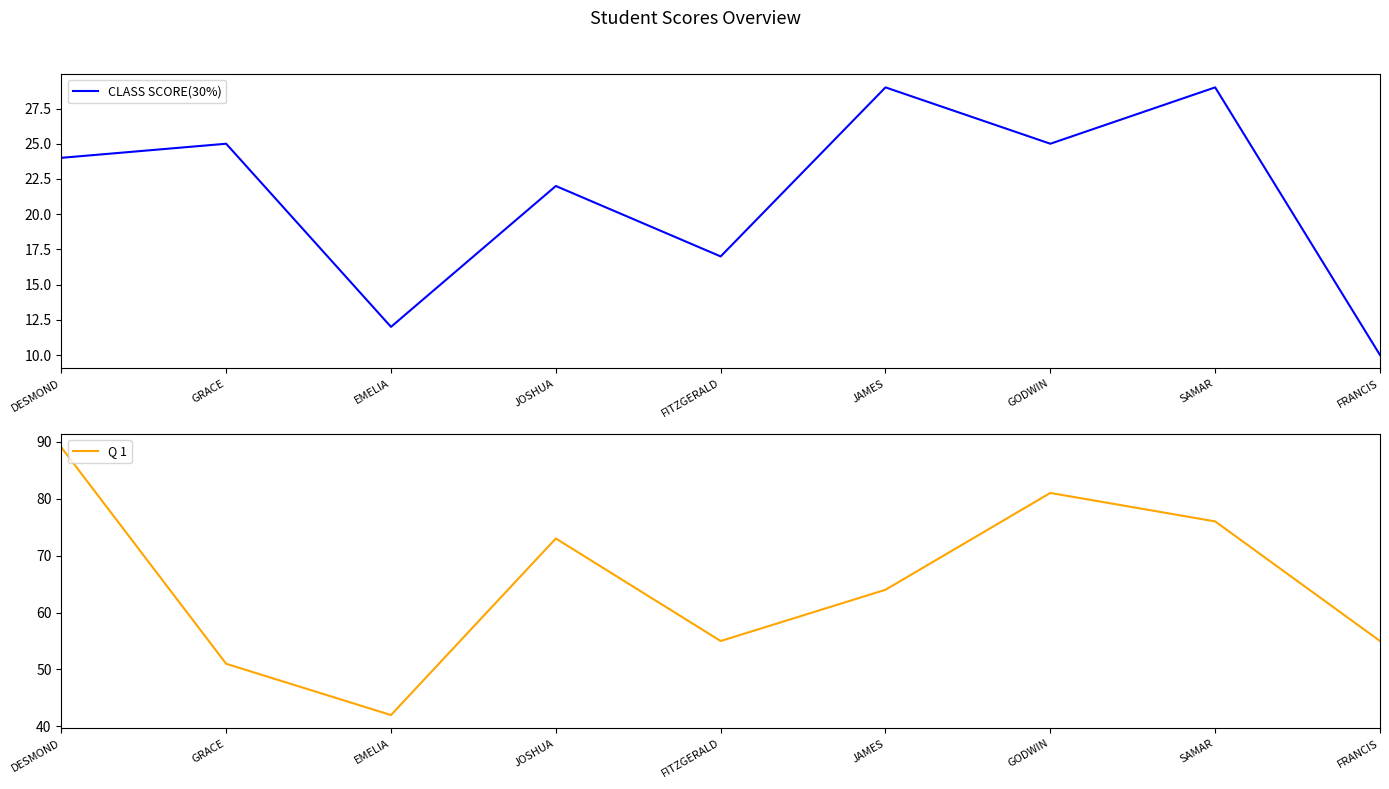

At JOSHUA, list the series in order from largest to smallest.

Q 1, CLASS SCORE(30%)